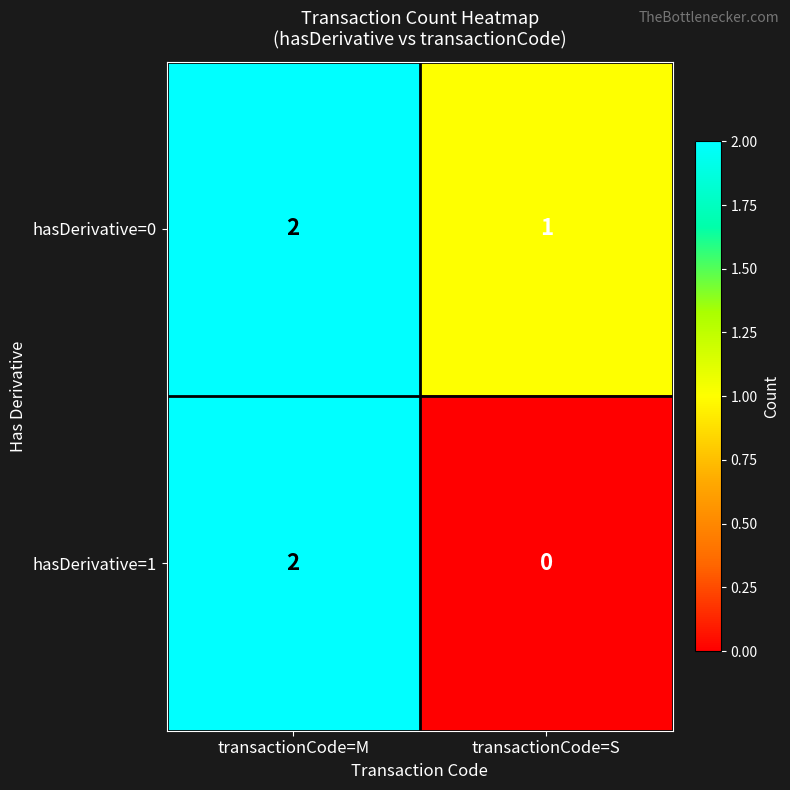

Rank the series by their average value, from lowest to highest.

hasDerivative=1, hasDerivative=0